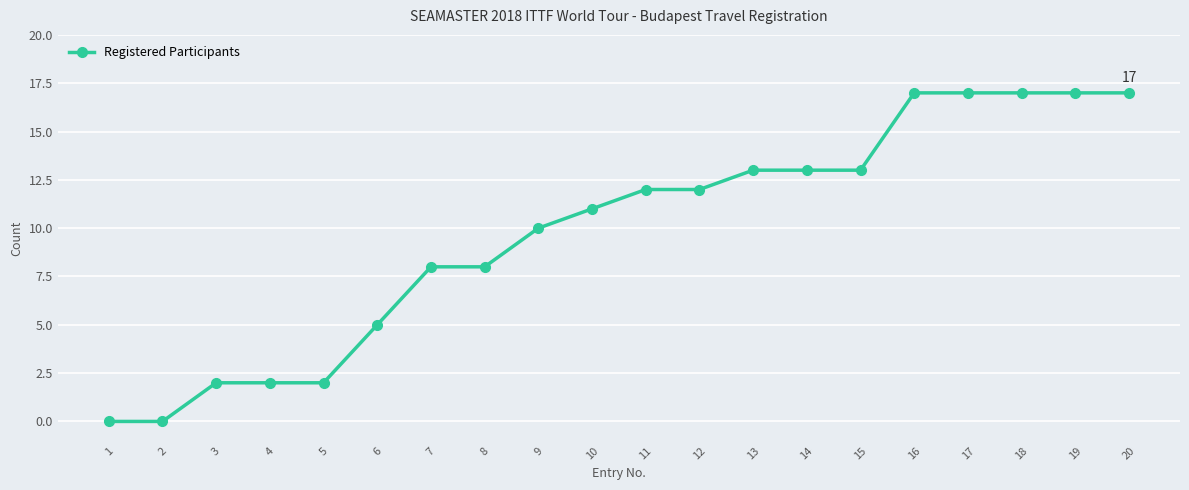

What is the change in value from 3 to 18?

+15